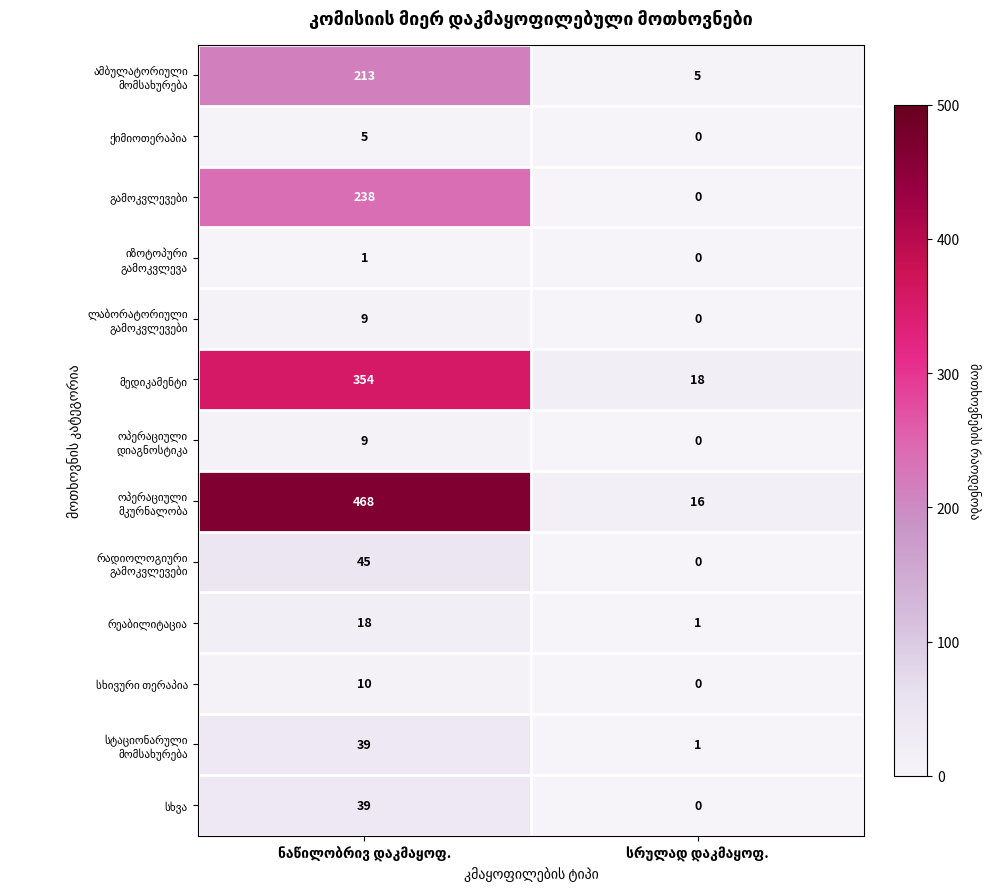

What is the maximum value shown in the chart?

468